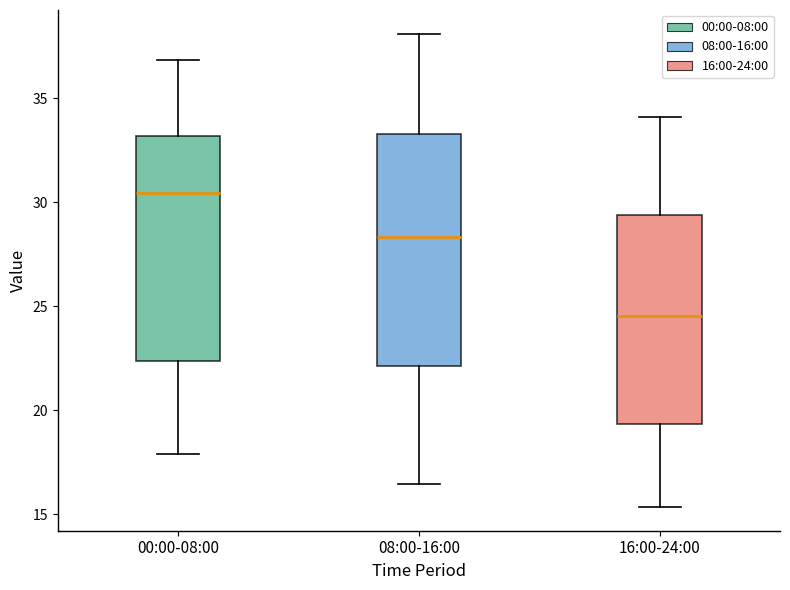

Reading left to right, transcribe this box plot: for each box, give where its median line is, the range the box spans, and where its two whiskers end, as read against the y-axis. The values are not printed on the chart, so give them approximately, as read against the axis.

00:00-08:00: median 30.5, box 22.5 to 33.0, whiskers 18.0 to 37.0
08:00-16:00: median 28.5, box 22.0 to 33.5, whiskers 16.5 to 38.0
16:00-24:00: median 24.5, box 19.5 to 29.5, whiskers 15.5 to 34.0